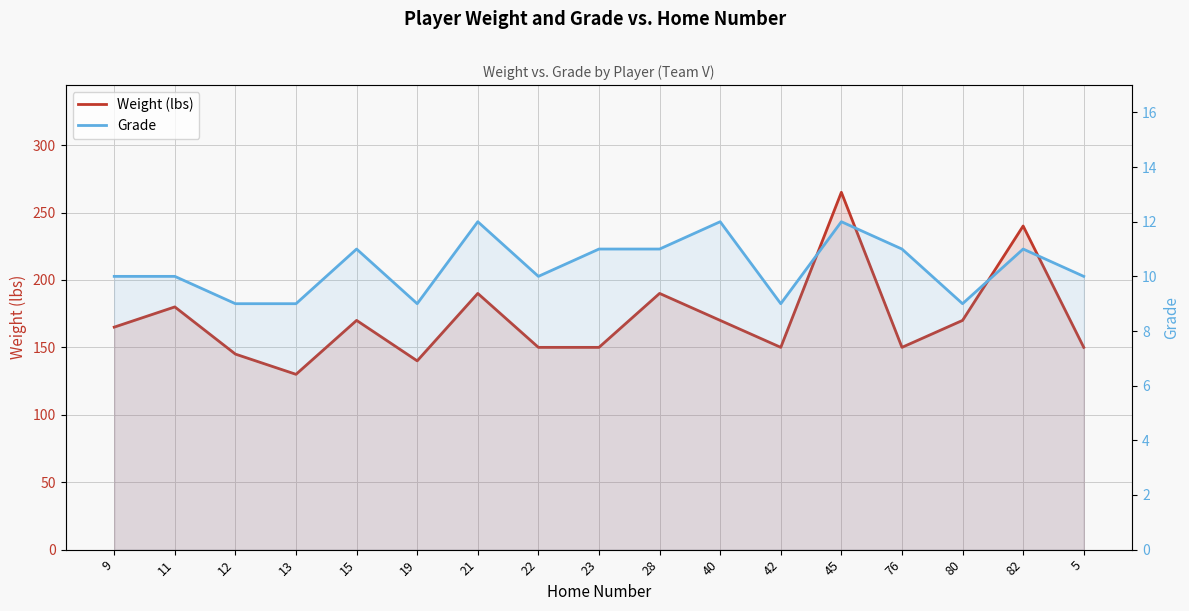

At which category is the sum across all series the highest?

45